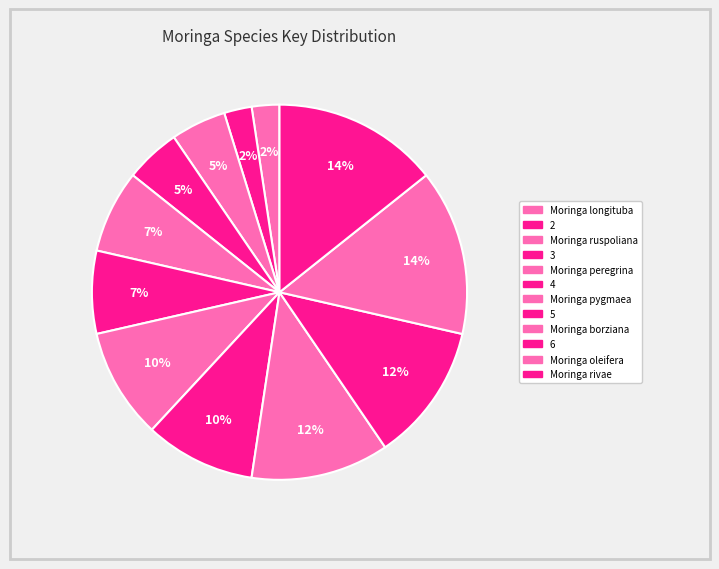

How many segments does this pie chart have?

12